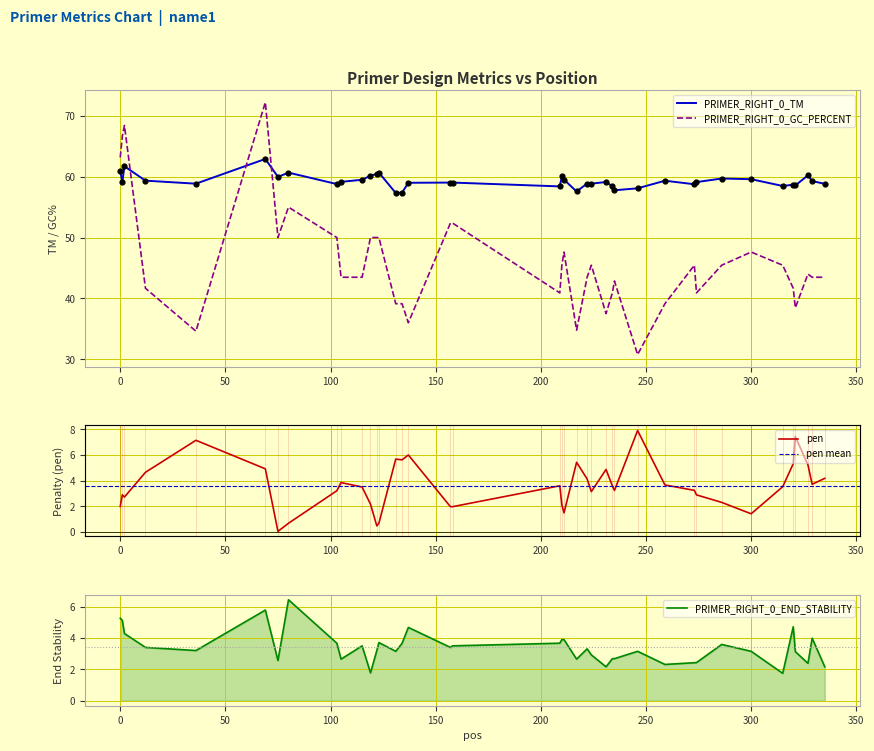

What is the lowest value of the PRIMER_RIGHT_0_GC_PERCENT series?

30.8